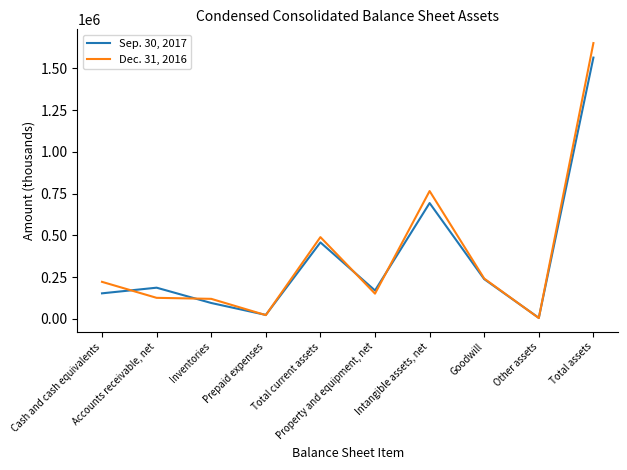

Which series has the largest total across all categories?

Dec. 31, 2016